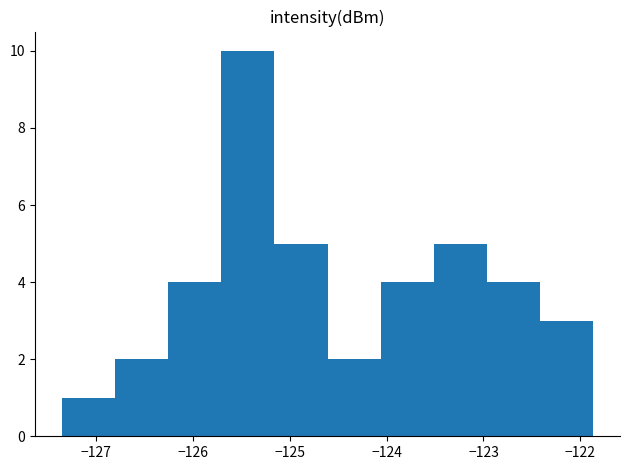

How tall is the bar that spans -126.3 to -125.7 on the x-axis? Neither the bar edges nor the heights are printed on the chart, so give them approximately, as read against the axes.

4